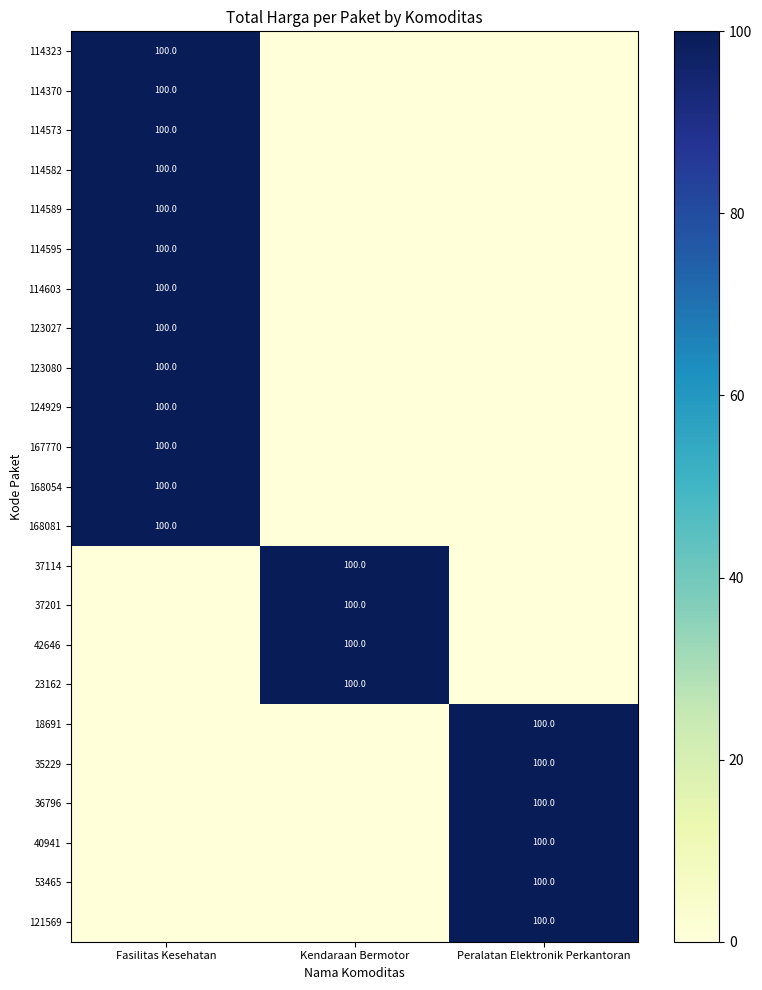

How many series are shown in this chart?

23